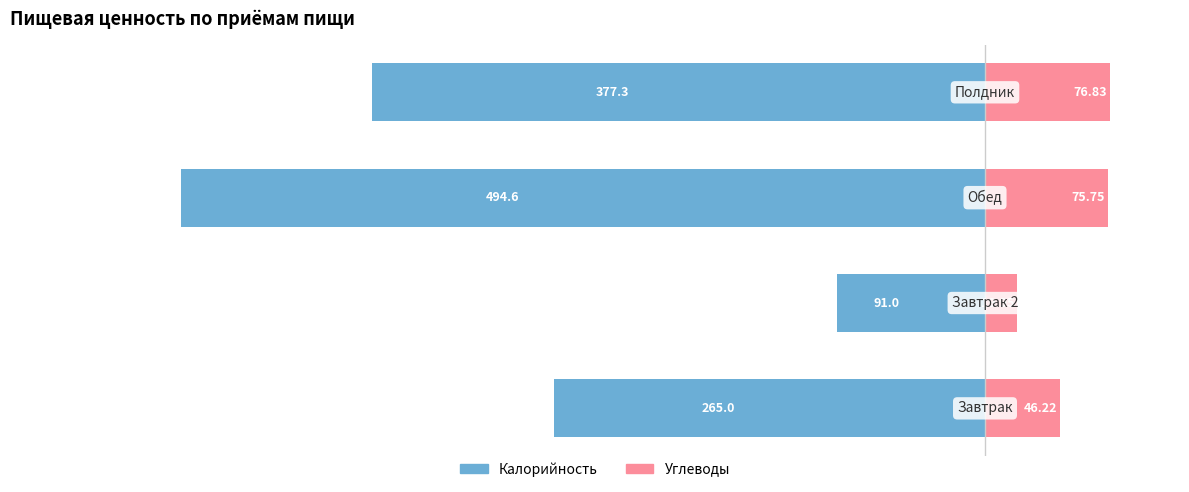

How many bars are there in total?

8